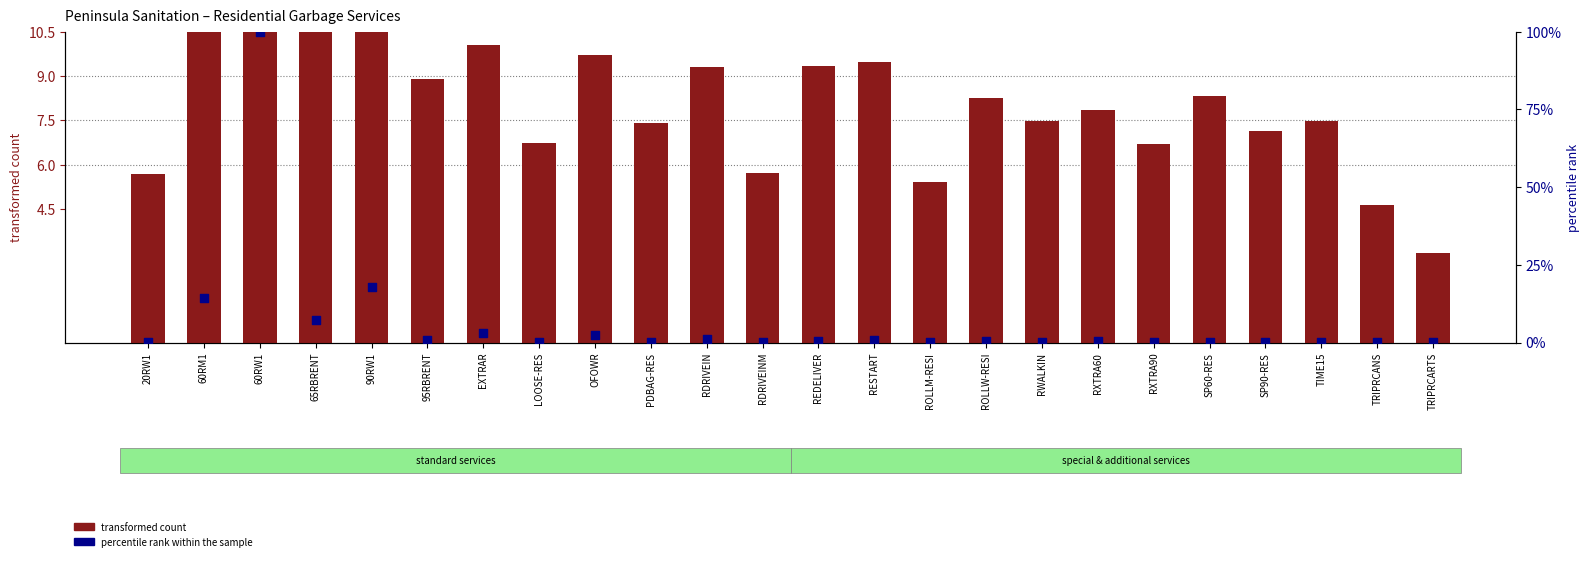

Which series contains the lowest Y value?

percentile rank within the sample